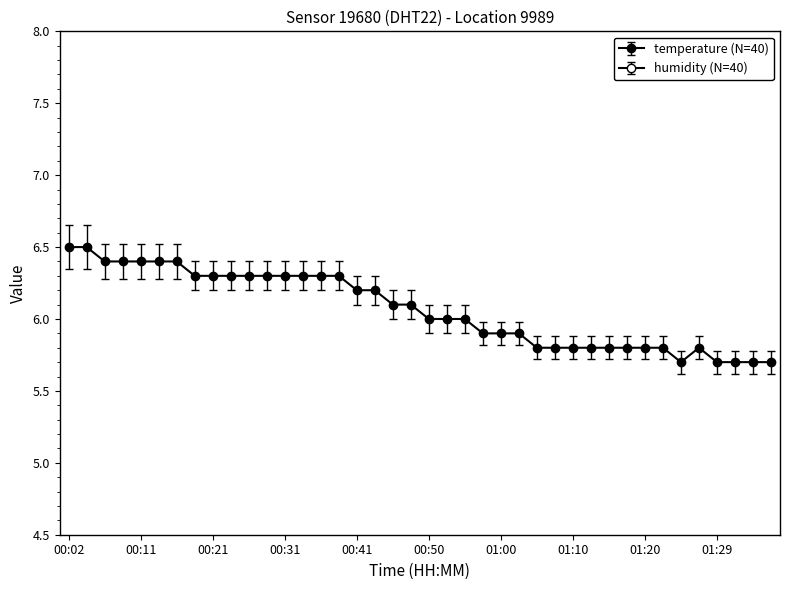

List the labels in order of value, largest first.

00:02, 00:04, 00:07, 00:09, 00:11, 00:14, 00:16, 00:19, 00:21, 00:24, 00:26, 00:29, 00:31, 00:33, 00:36, 00:38, 00:41, 00:43, 00:46, 00:48, 00:50, 00:53, 00:55, 00:58, 01:00, 01:03, 01:05, 01:07, 01:10, 01:12, 01:15, 01:17, 01:20, 01:22, 01:27, 01:24, 01:29, 01:32, 01:34, 01:37